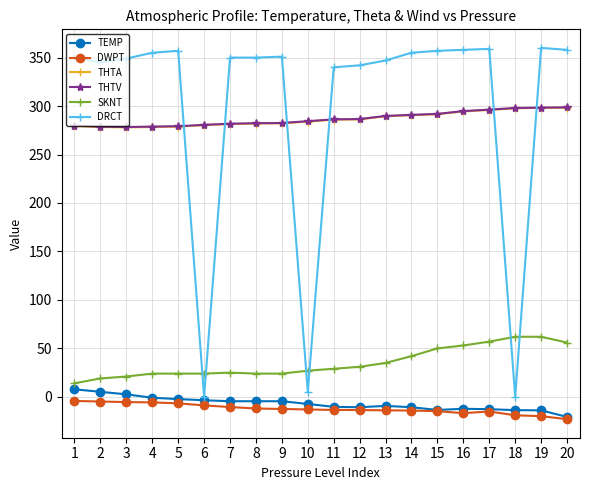

Is the value of THTV at 8 greater than the value of SKNT at 16?

Yes